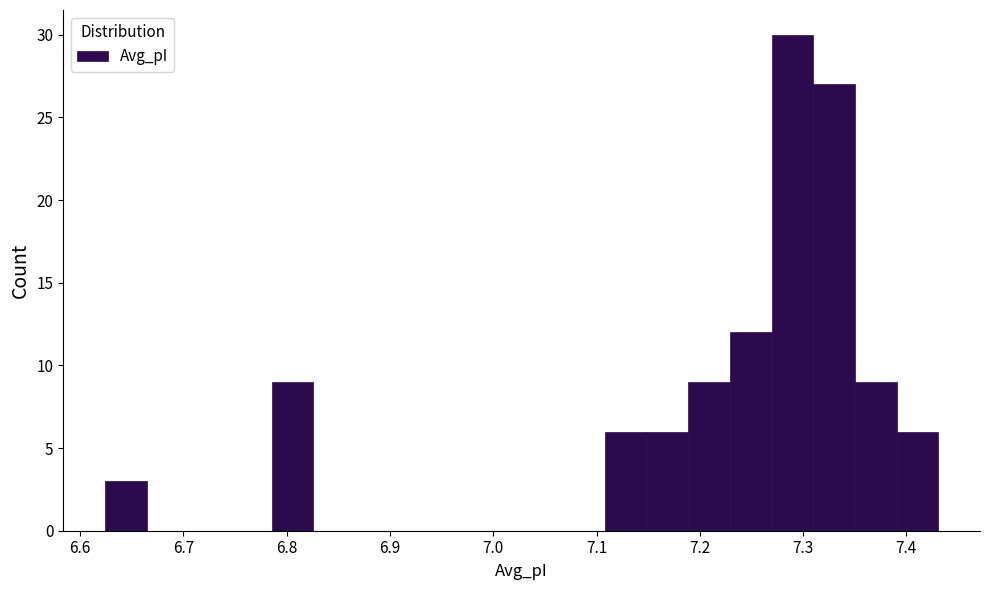

Reading left to right, transcribe this chart: for each bar, give the range it covers on the x-axis and its height. Neither the bar edges nor the heights are printed on the chart, so give them approximately, as read against the axes.

6.62 to 6.66: 3
6.66 to 6.70: 0
6.70 to 6.75: 0
6.75 to 6.79: 0
6.79 to 6.83: 9
6.83 to 6.87: 0
6.87 to 6.91: 0
6.91 to 6.95: 0
6.95 to 6.99: 0
6.99 to 7.03: 0
7.03 to 7.07: 0
7.07 to 7.11: 0
7.11 to 7.15: 6
7.15 to 7.19: 6
7.19 to 7.23: 9
7.23 to 7.27: 12
7.27 to 7.31: 30
7.31 to 7.35: 27
7.35 to 7.39: 9
7.39 to 7.43: 6